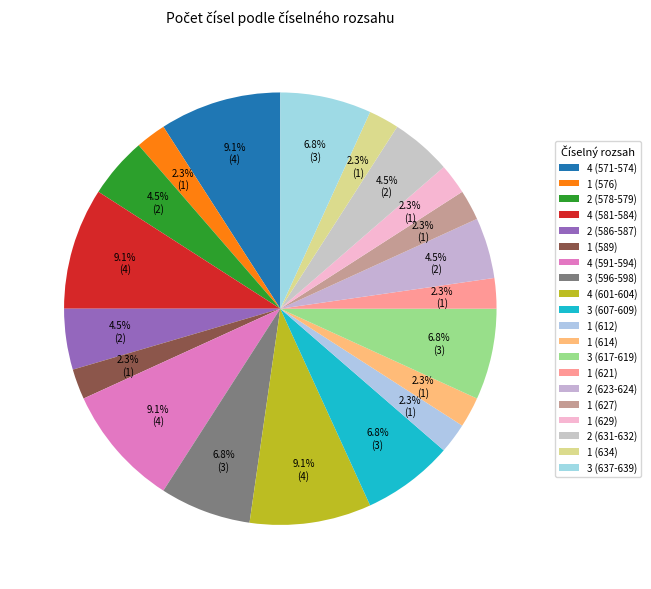

How many segments does this pie chart have?

20